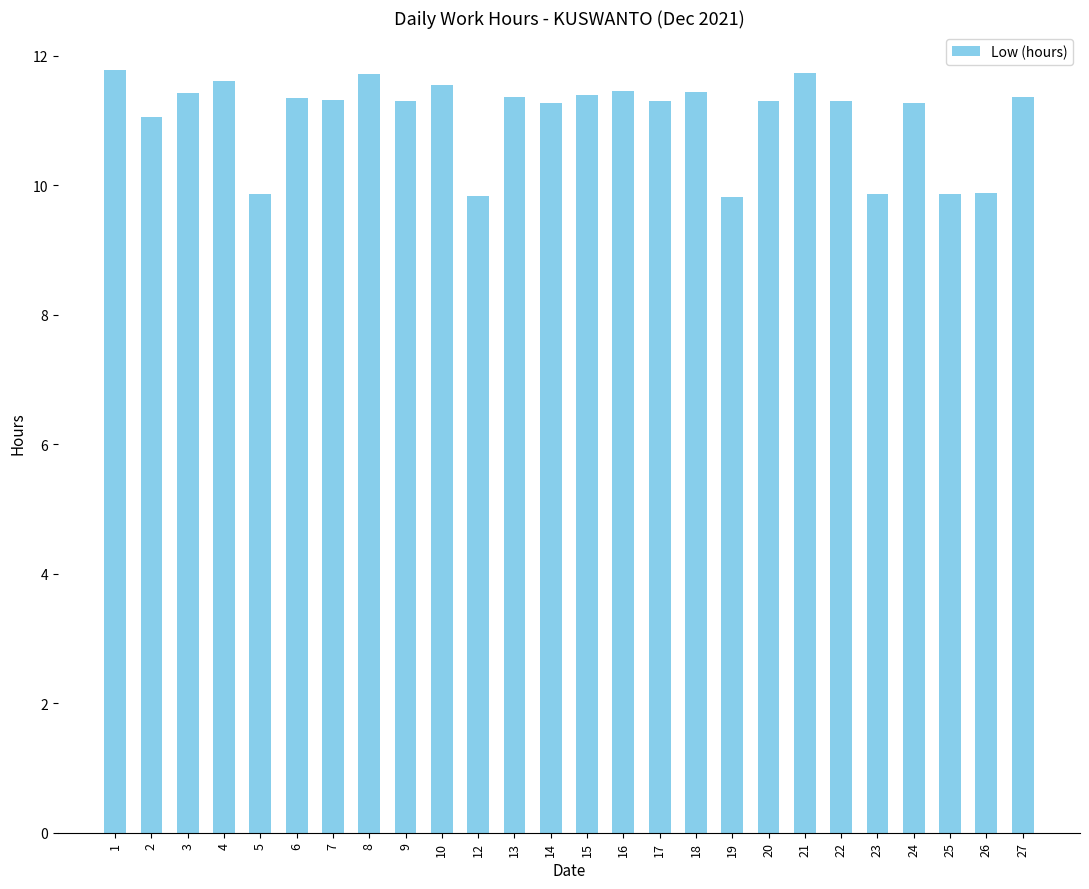

What is the maximum value shown in the chart?

11.8